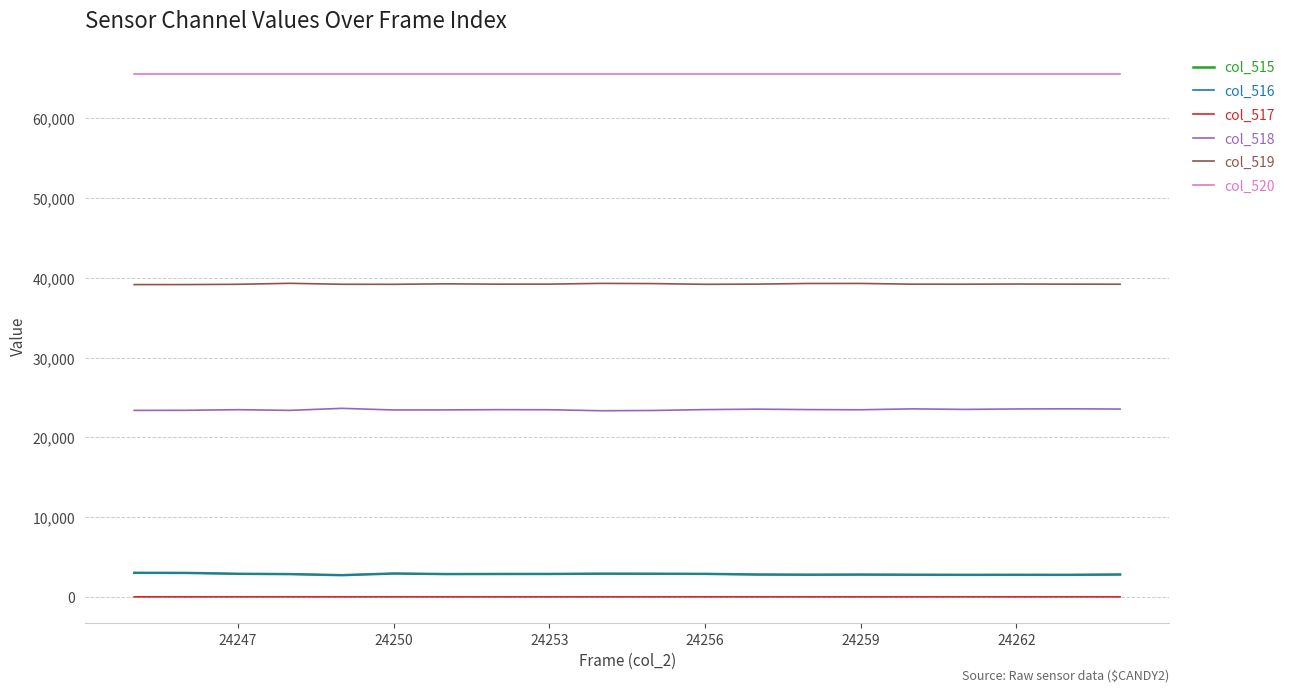

True or false: col_520 and col_518 cross at least once.

False